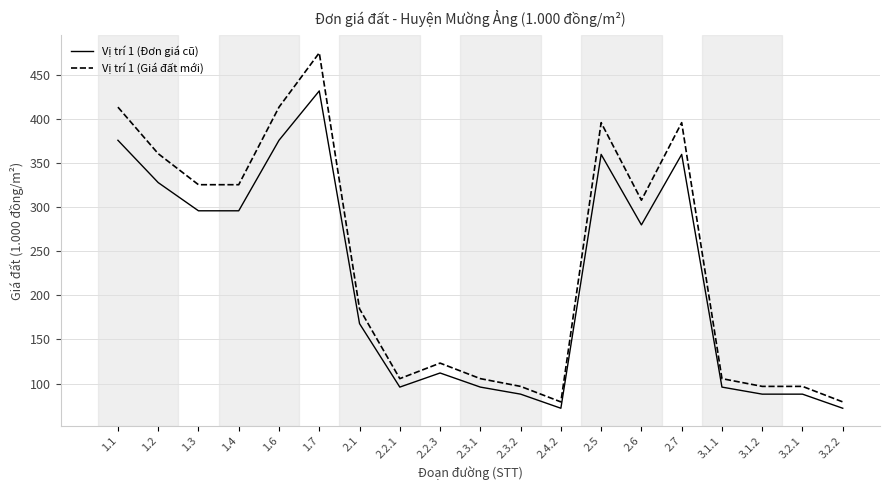

True or false: Vị trí 1 (Đơn giá cũ) and Vị trí 1 (Giá đất mới) cross at least once.

False